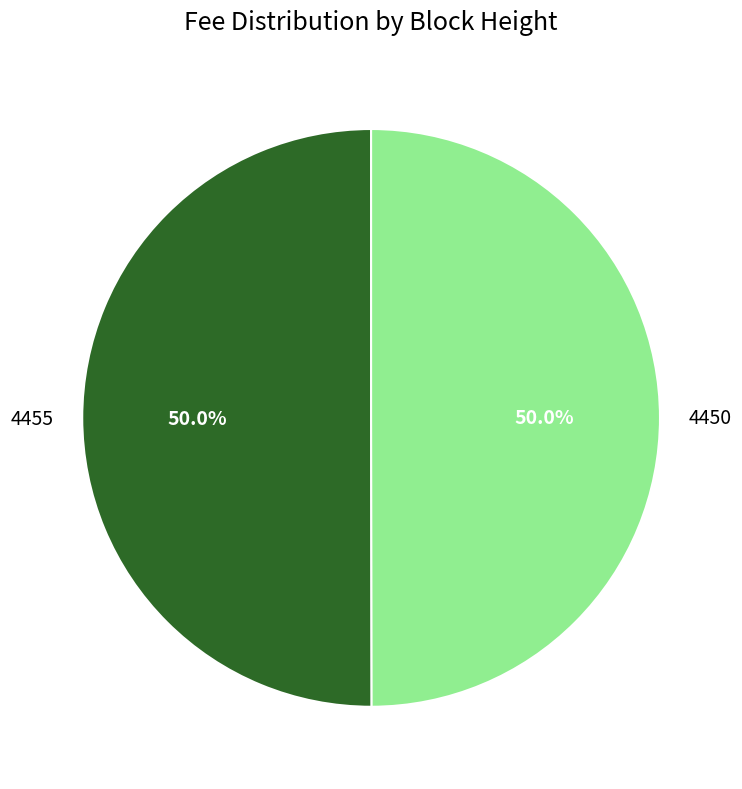

Is it true that 4450 is 57% of the pie?

False